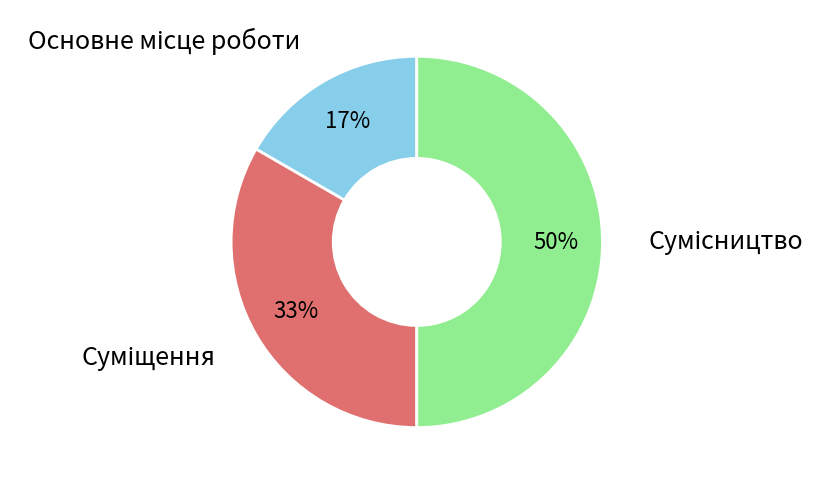

To the nearest percent, what is the difference between the largest and smallest slice percentages?

33%